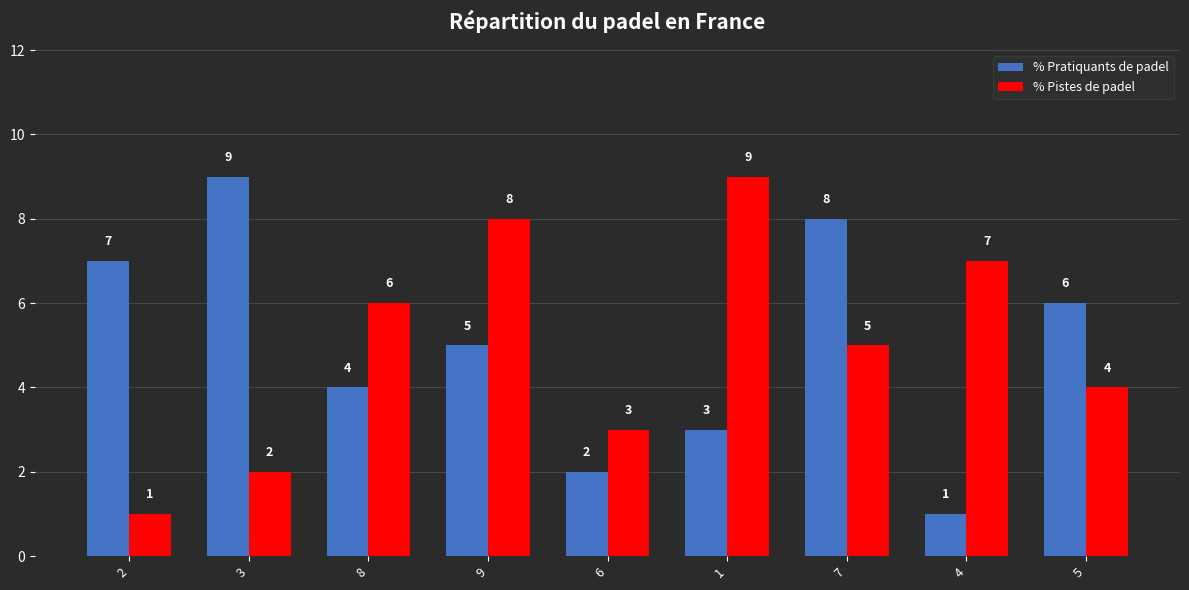

What is the label of the 9th bar from the left?

5